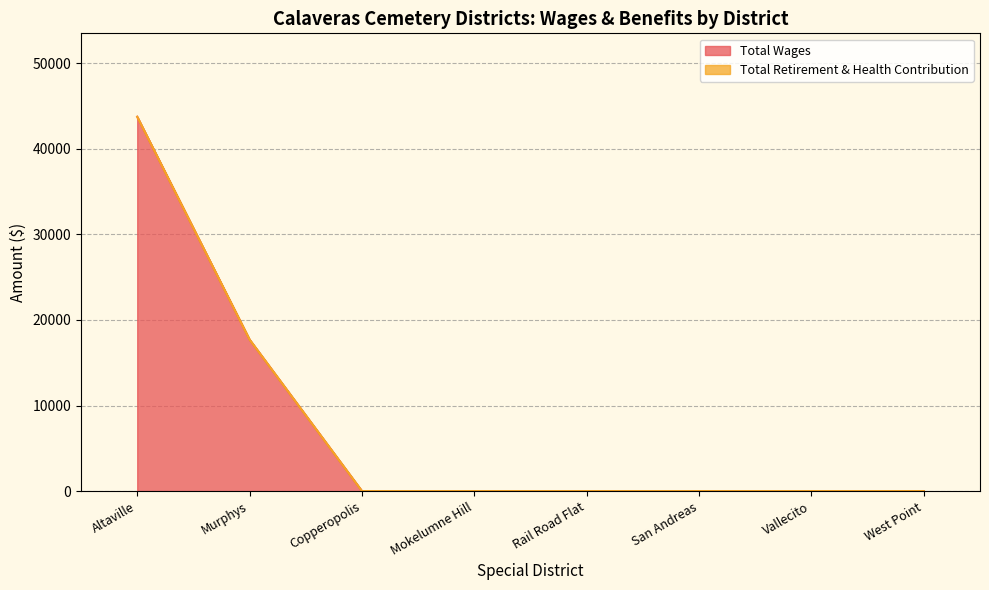

Reading left to right, extract all data points from this chart.

Altaville=43740	Murphys=17700	Copperopolis=0	Mokelumne Hill=0	Rail Road Flat=0	San Andreas=0	Vallecito=0	West Point=0